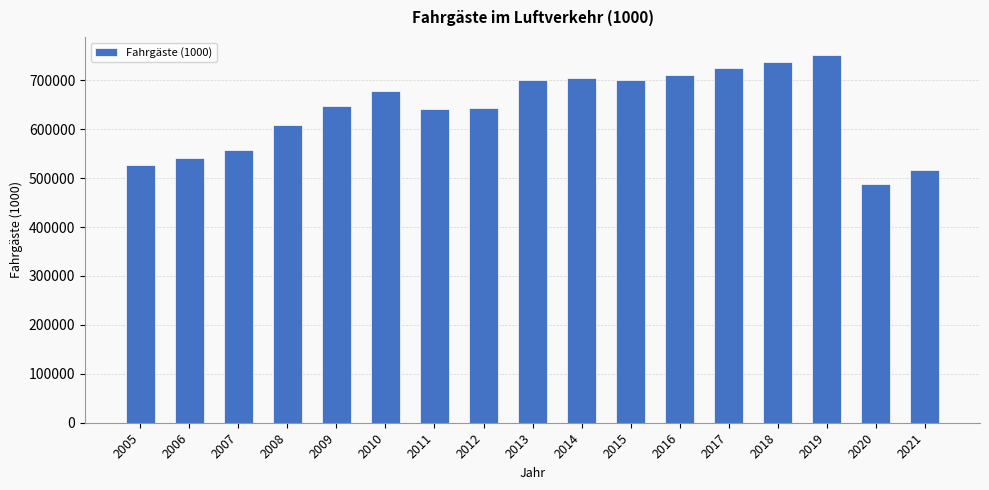

What is the value of the 13th bar from the left?

725292